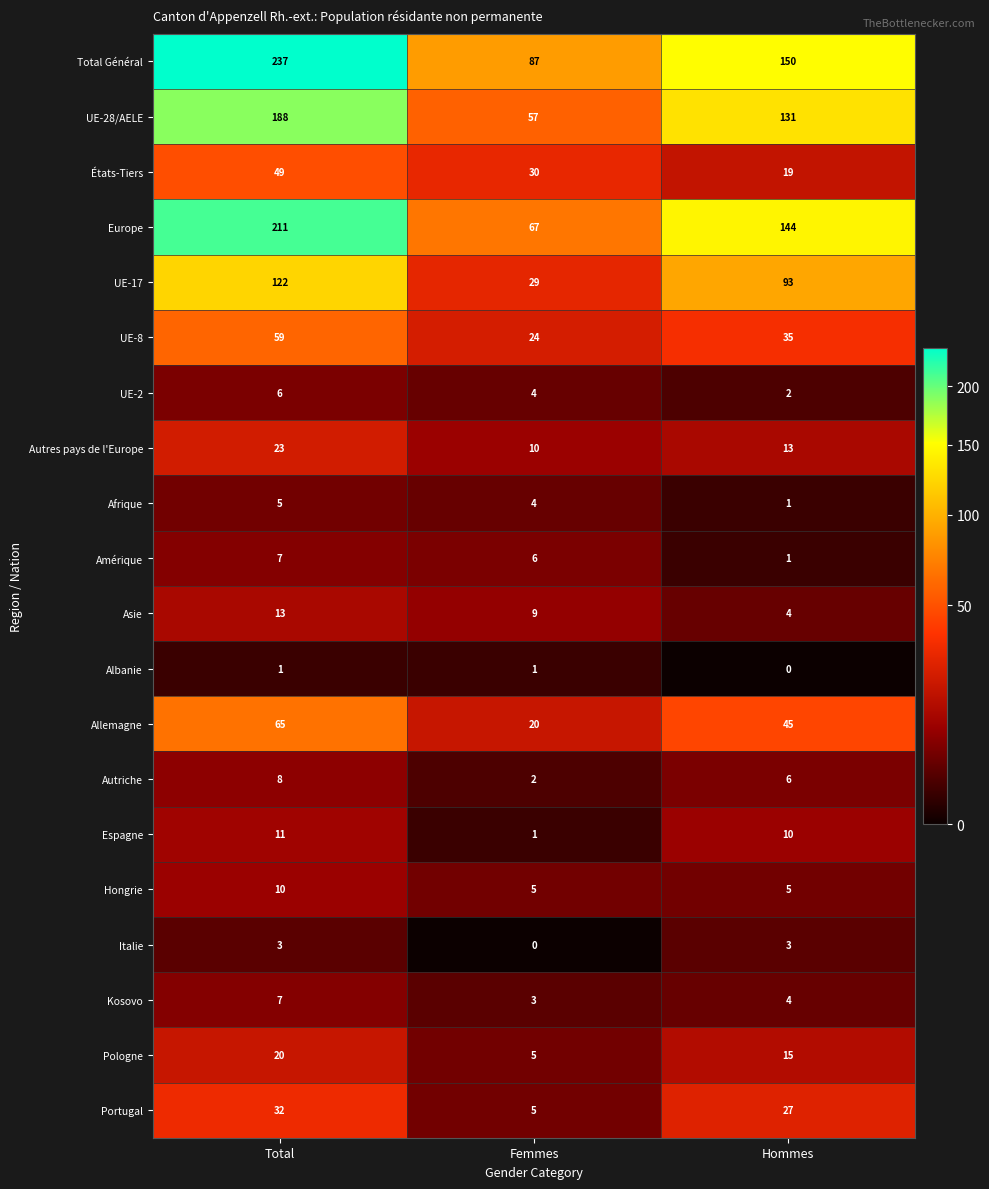

How many series are shown in this chart?

20